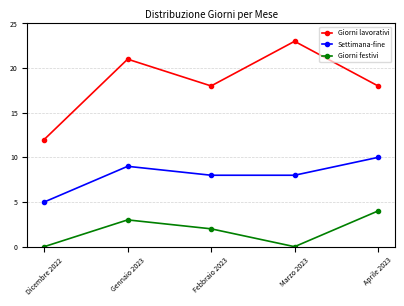

At which category is the sum across all series the highest?

Gennaio 2023